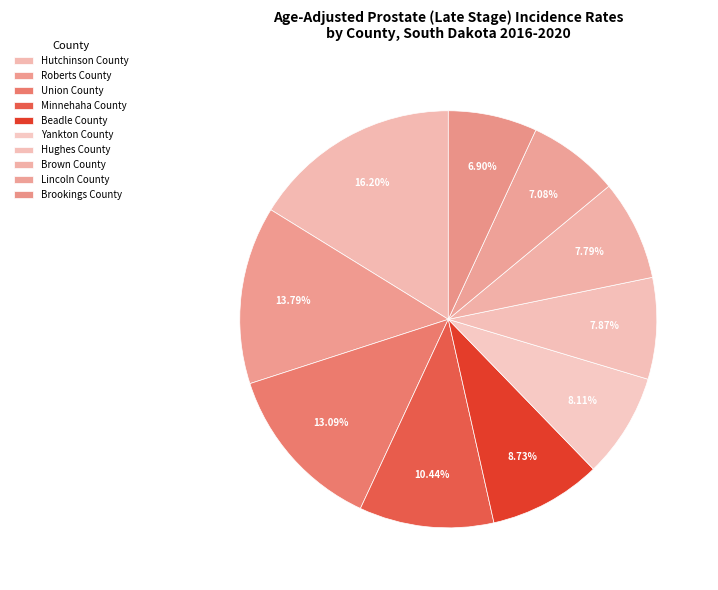

How many slices are in this pie chart?

10